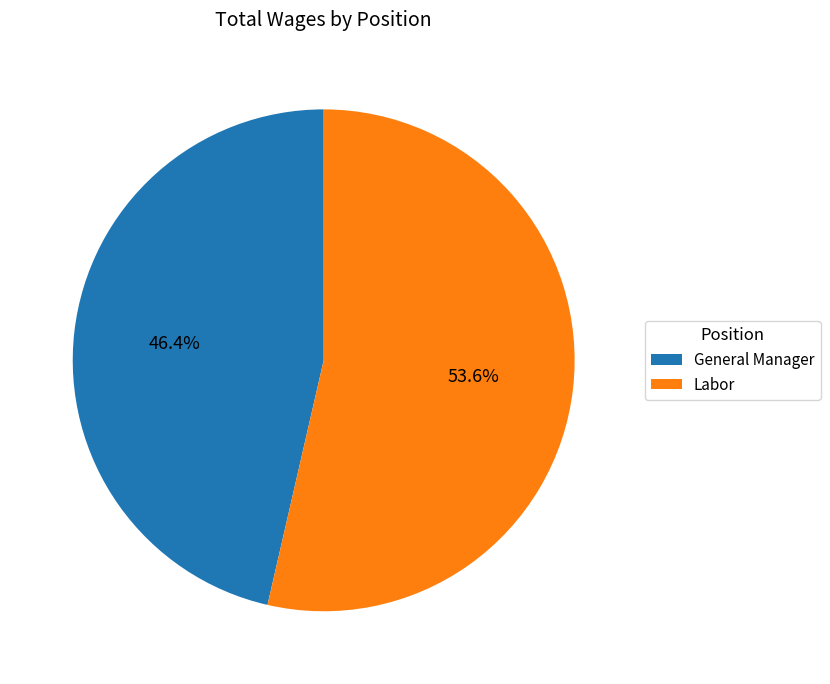

How many slices are in this pie chart?

2